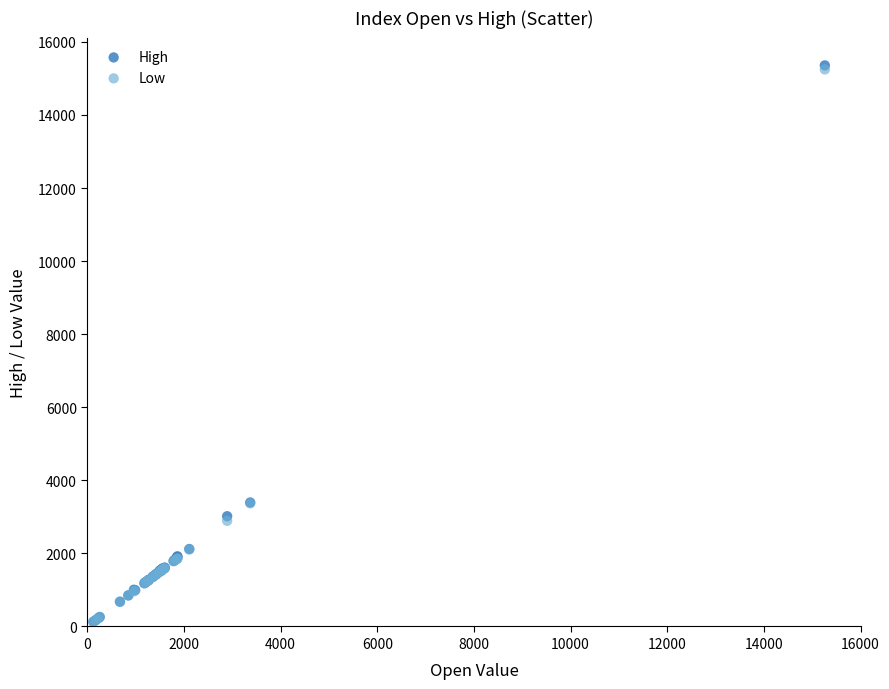

What are all the series names shown in the legend?

High, Low